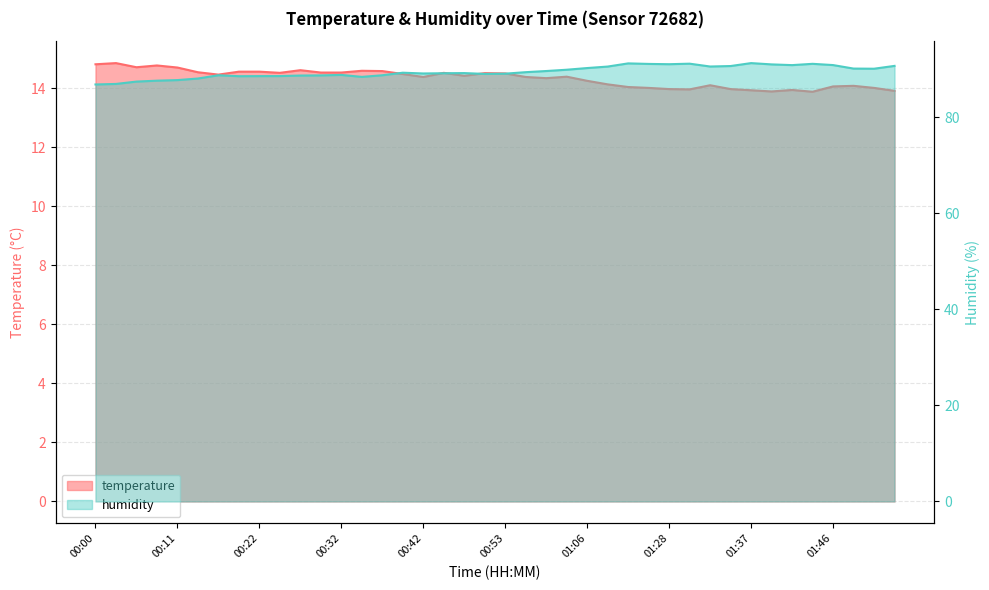

What is the label of the 2nd point from the right?

01:51